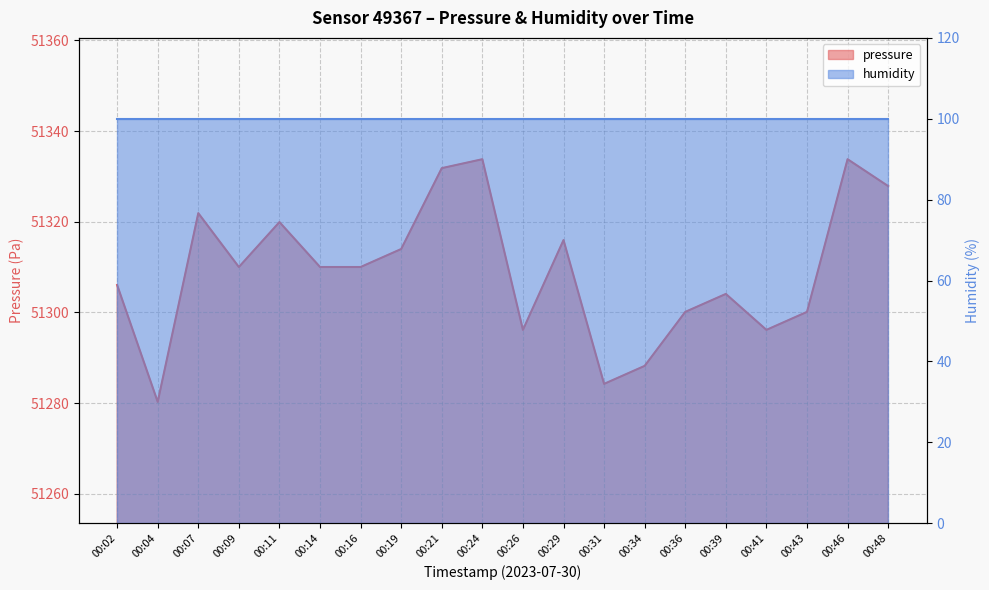

How many data points are less than 51310?

9